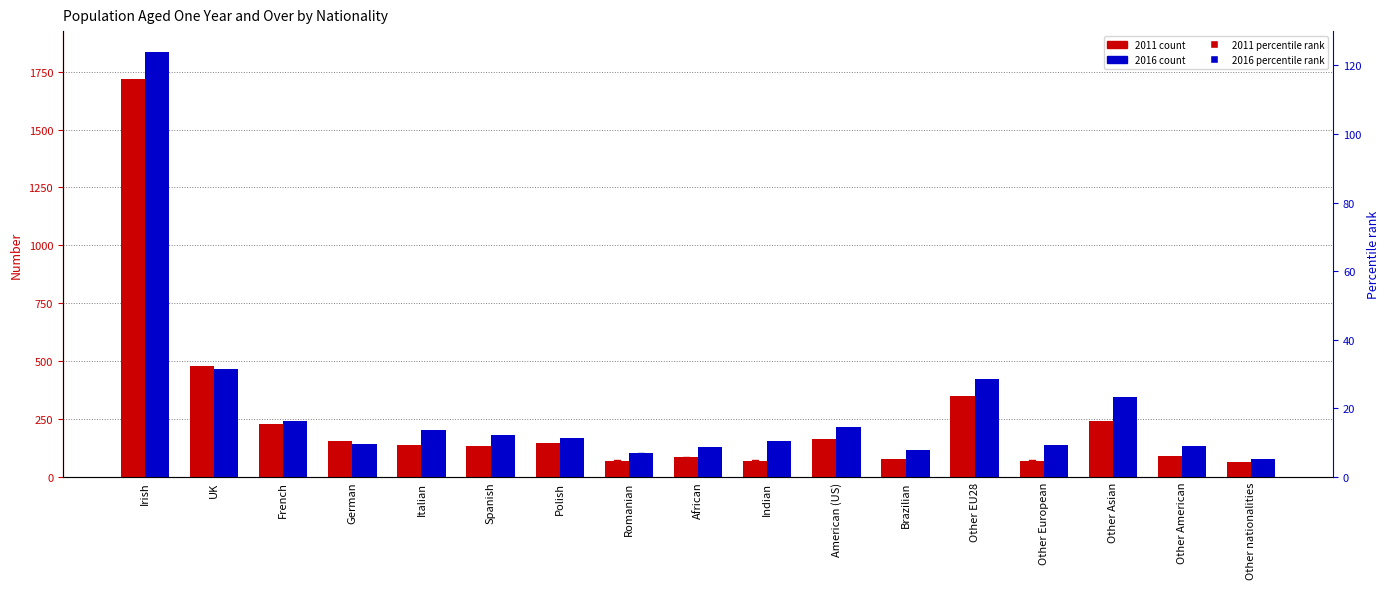

At which category is the sum across all series the highest?

Irish